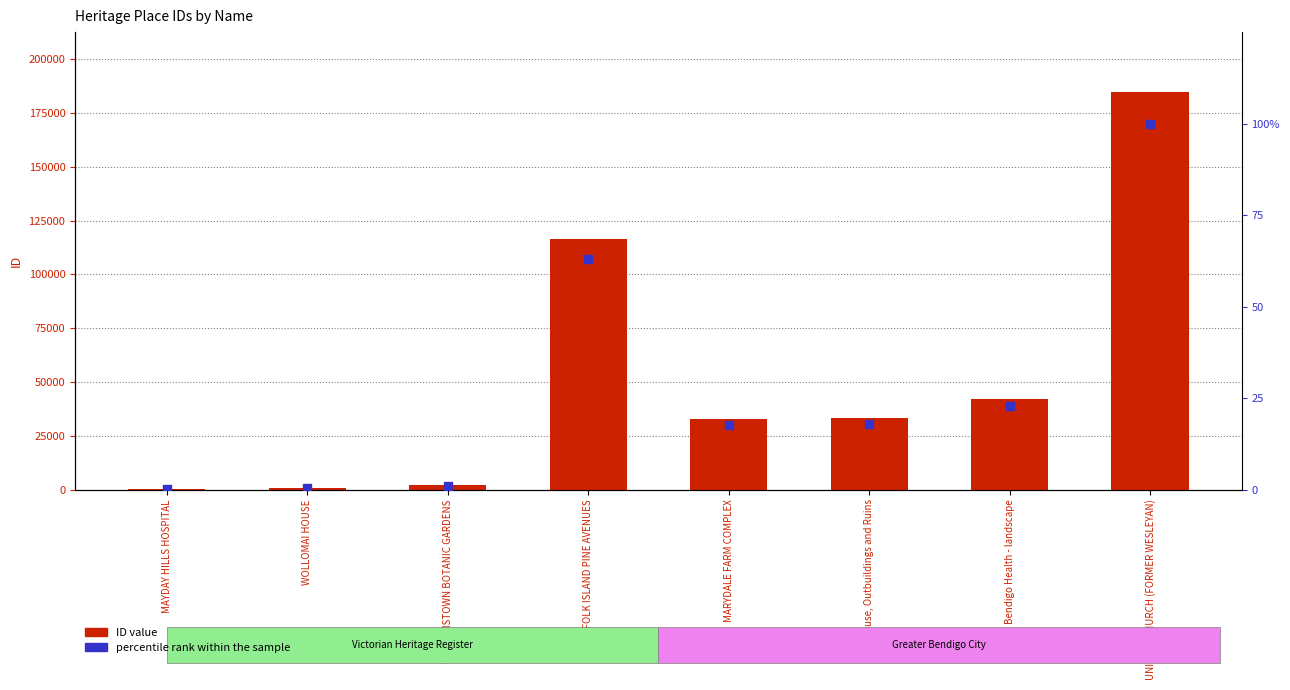

Which series contains the highest Y value?

ID value